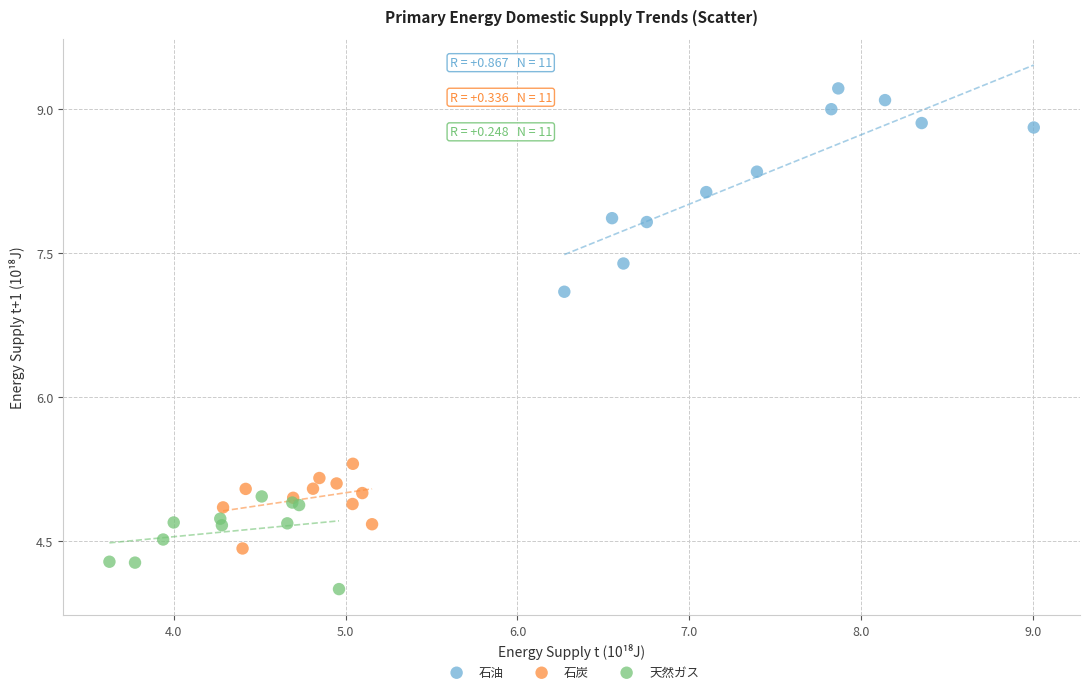

Which series has the largest Y range (max minus min)?

石油